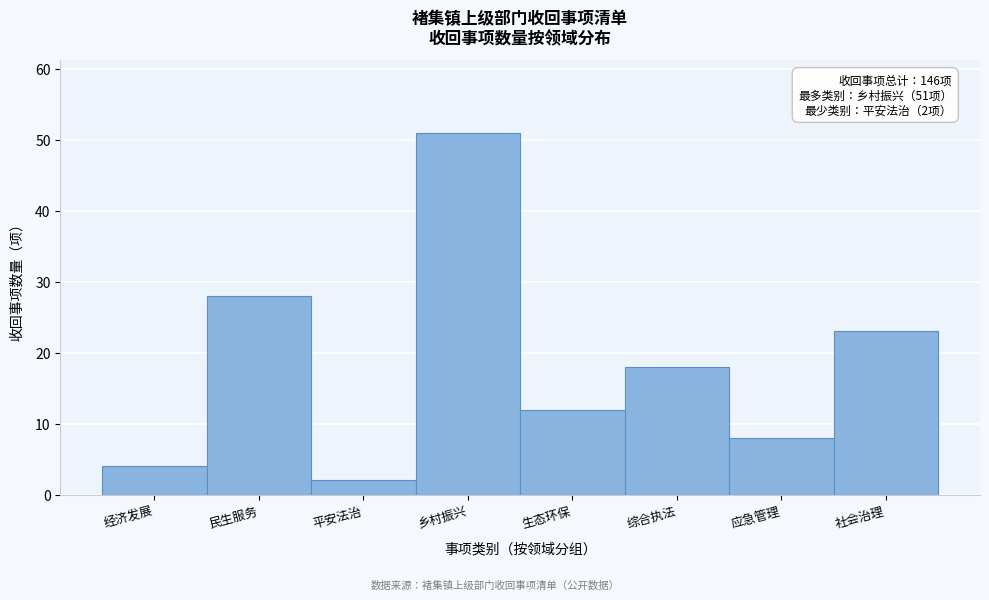

Reading left to right, list all the values displayed in this chart.

经济发展=4	民生服务=28	平安法治=2	乡村振兴=51	生态环保=12	综合执法=18	应急管理=8	社会治理=23